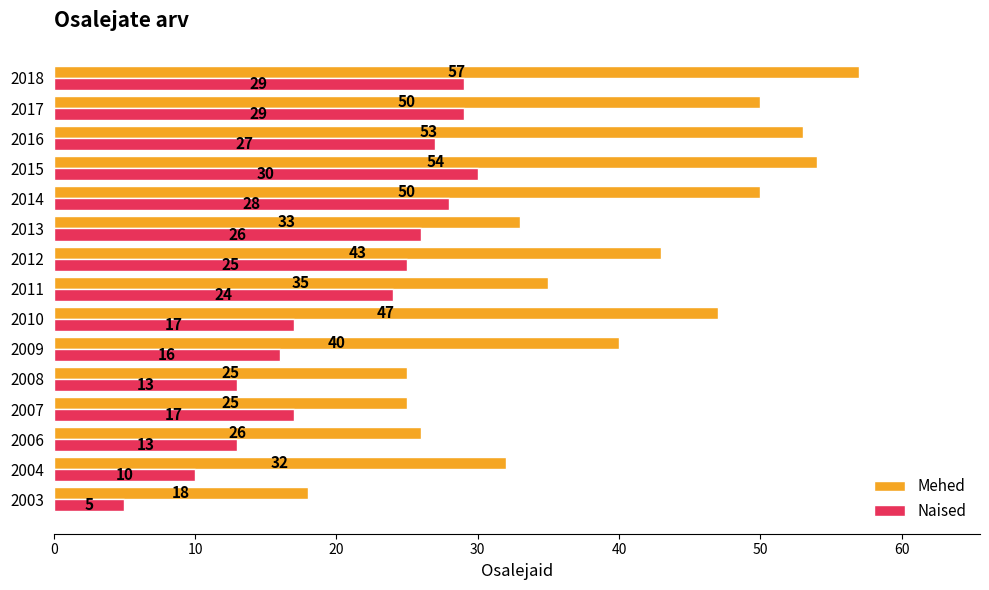

True or false: Naised has a value of 3 at 2003.

False